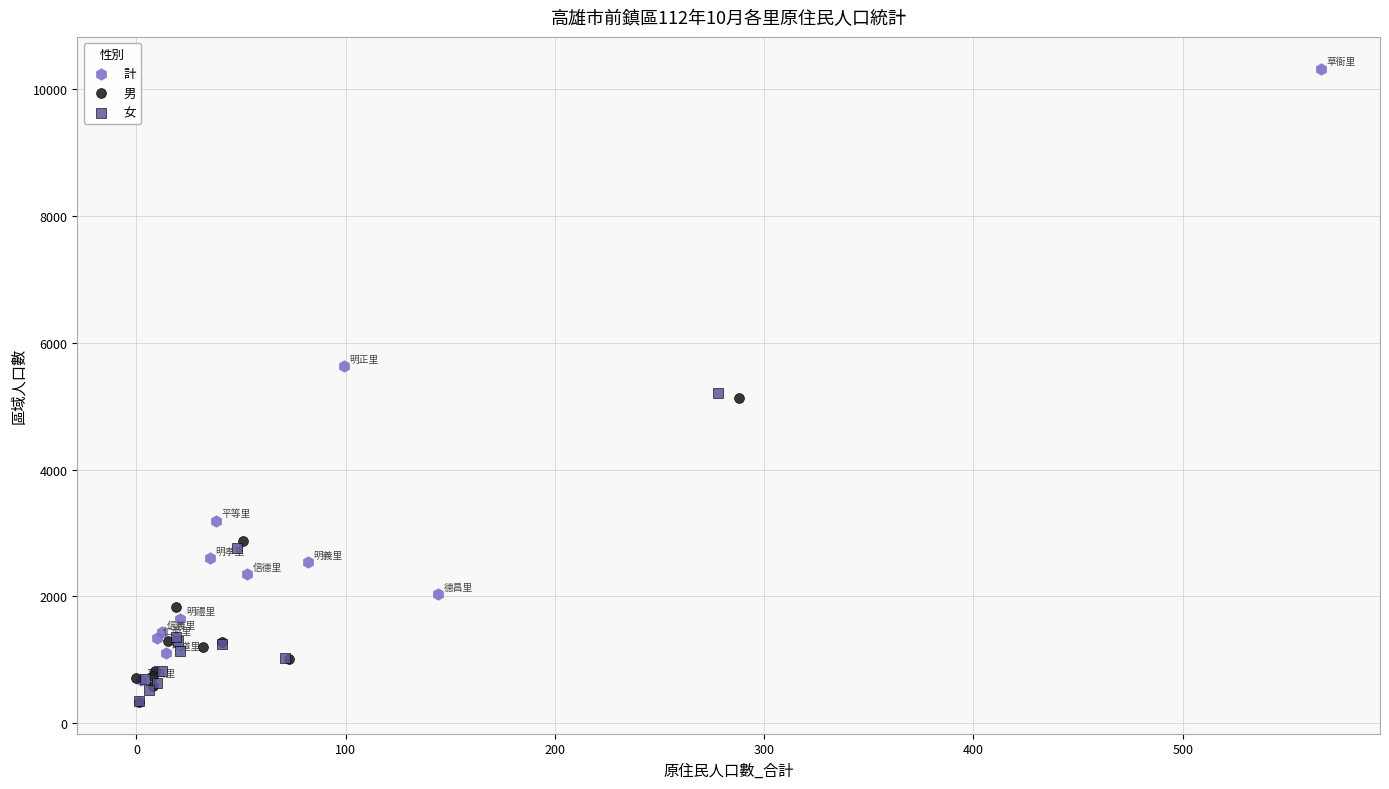

Which series has the widest spread of Y values?

計